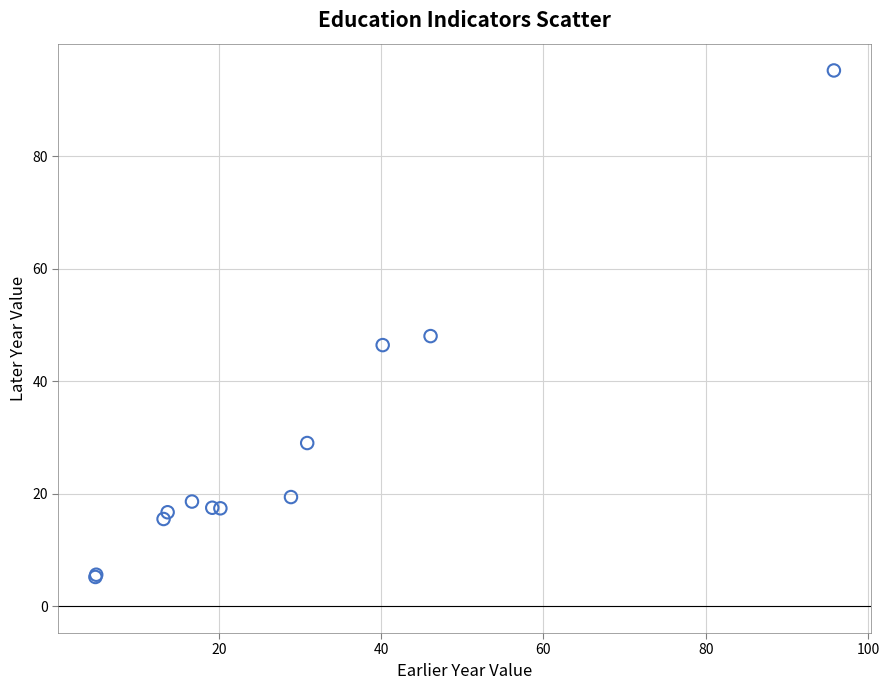

What Y value in the scatter plot is closest to 50?

48.0